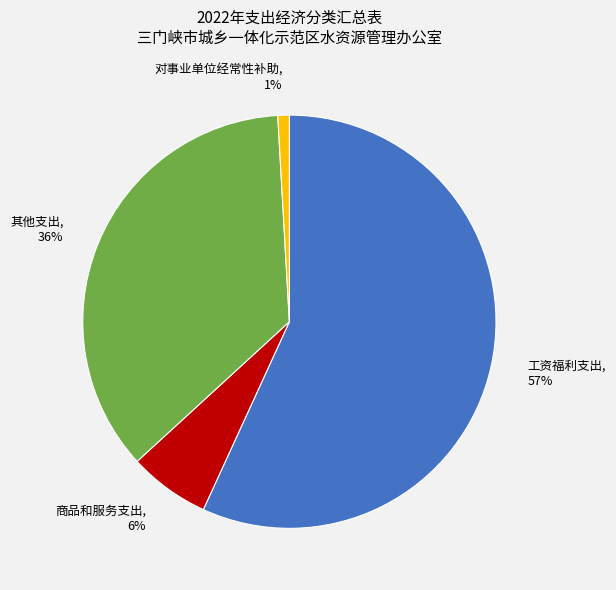

Which slice represents more than half of the pie?

工资福利支出